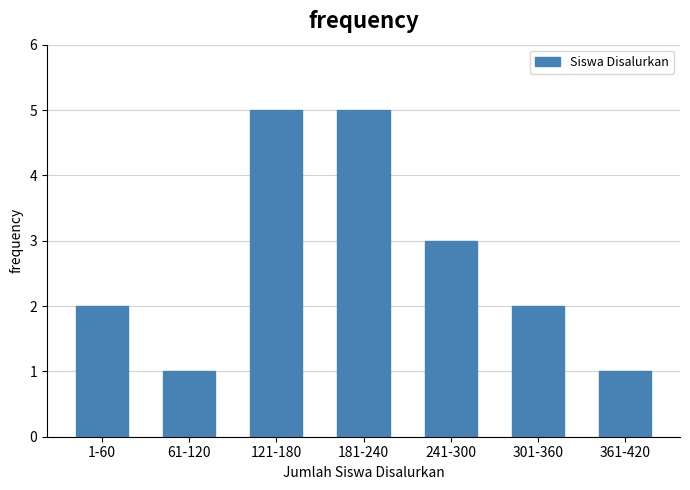

Reading left to right, transcribe all the data shown in this chart.

2	1	5	5	3	2	1